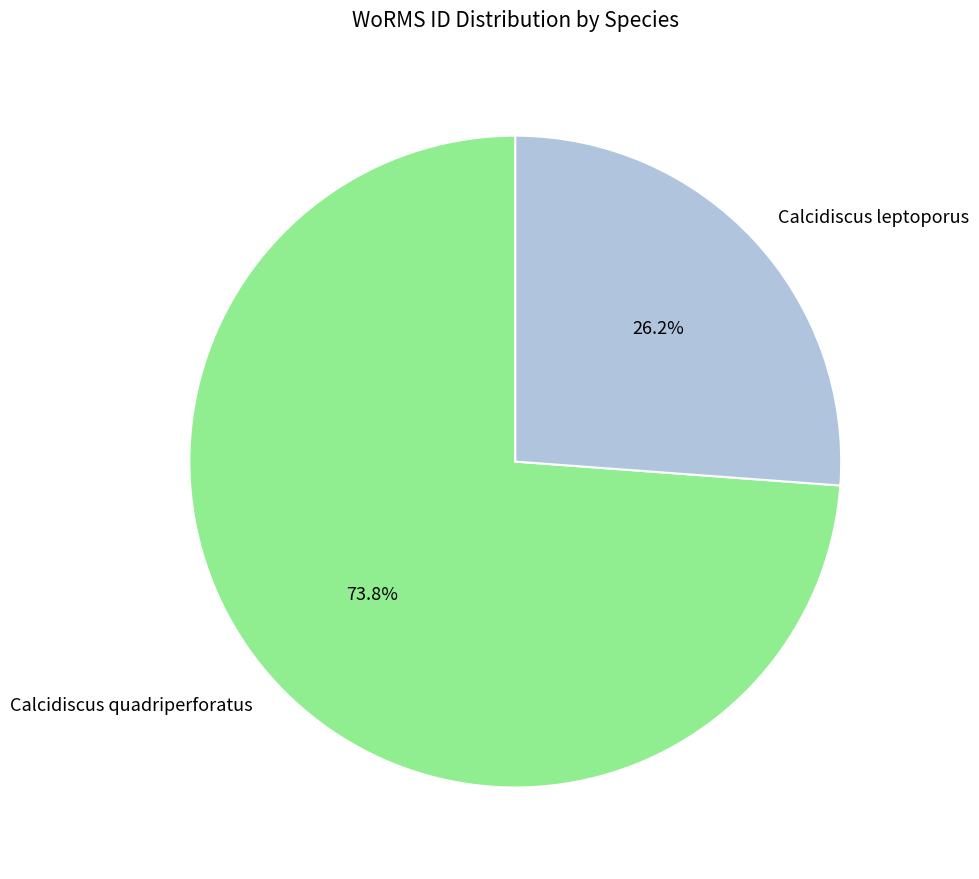

Rank the categories by value from highest to lowest.

Calcidiscus quadriperforatus, Calcidiscus leptoporus